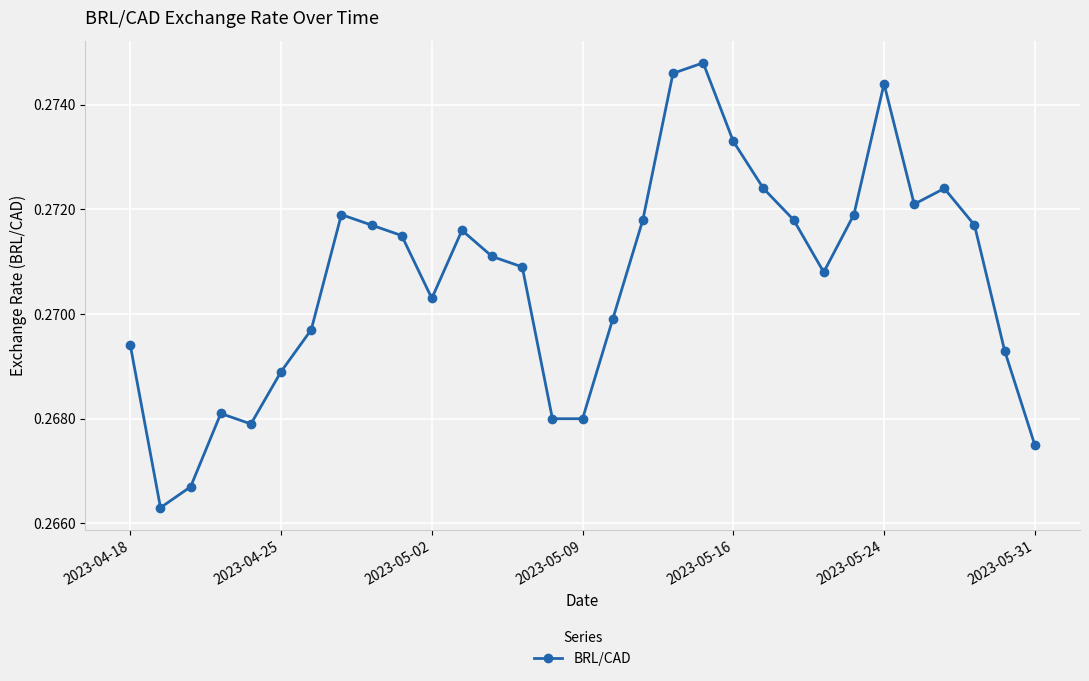

True or false: there are more than 0 points higher than both neighbors.

True